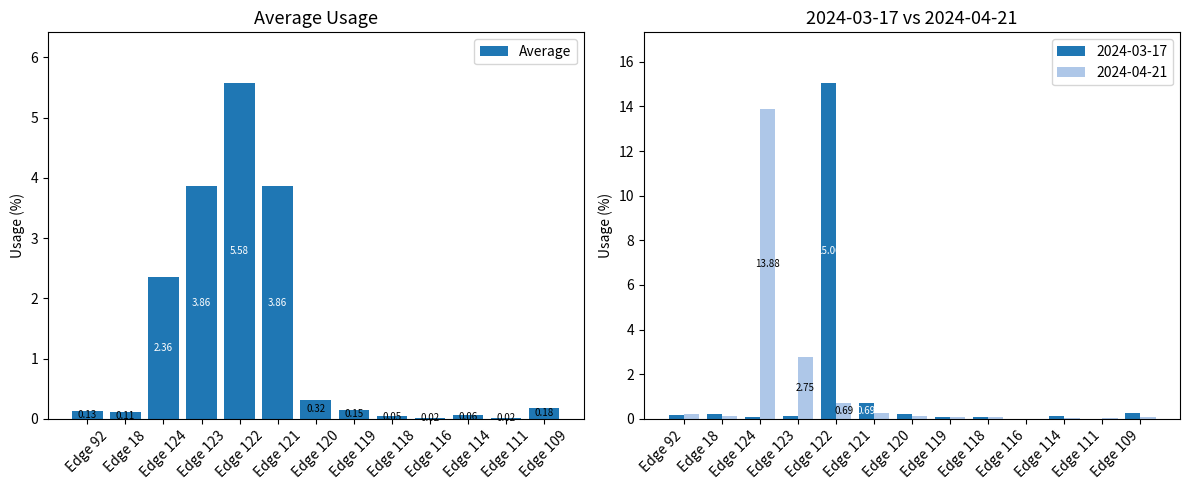

Reading right to left, transcribe all the data shown in this chart.

0.2	0.0	0.1	0.0	0.1	0.1	0.3	3.9	5.6	3.9	2.4	0.1	0.1